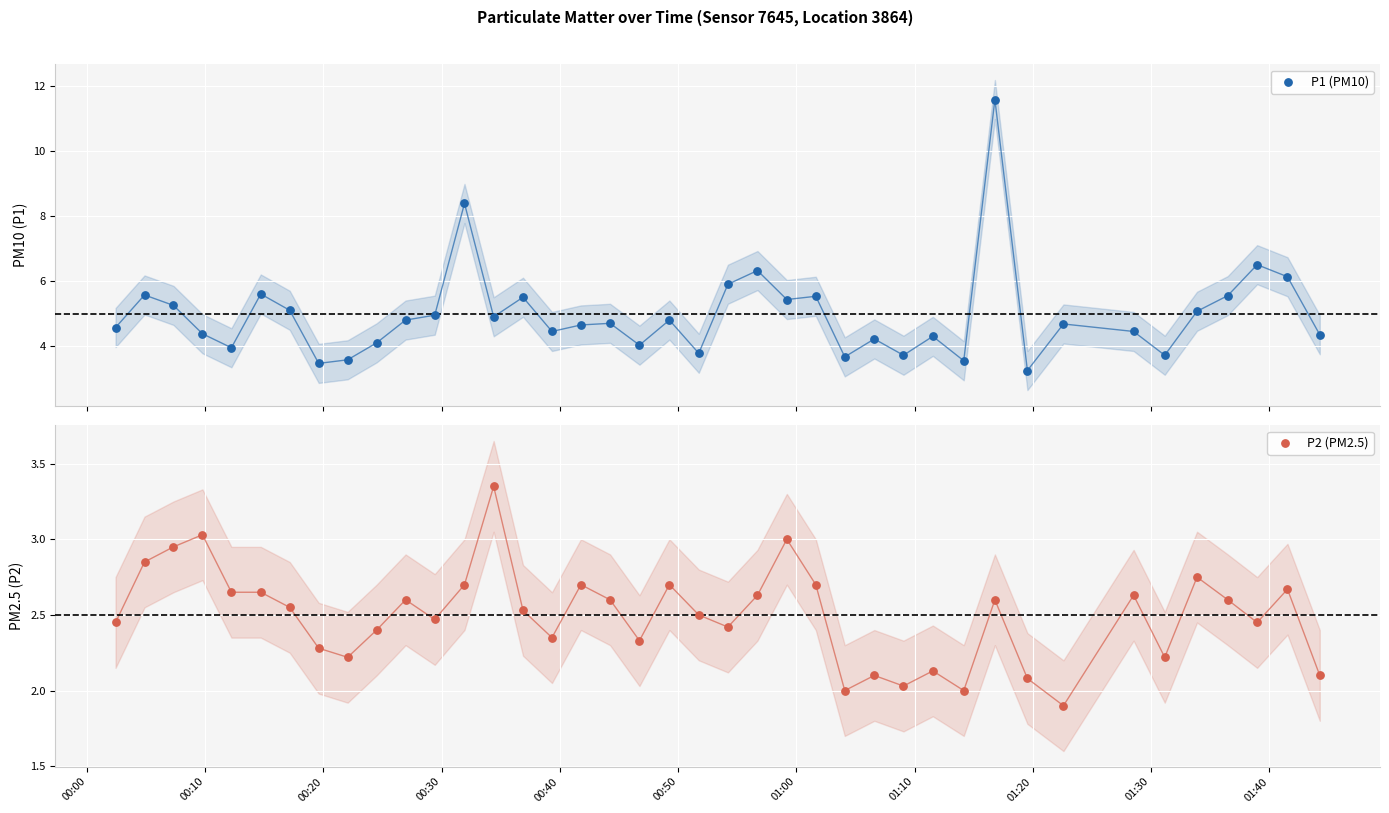

Which series has the largest total across all categories?

P1 (PM10)